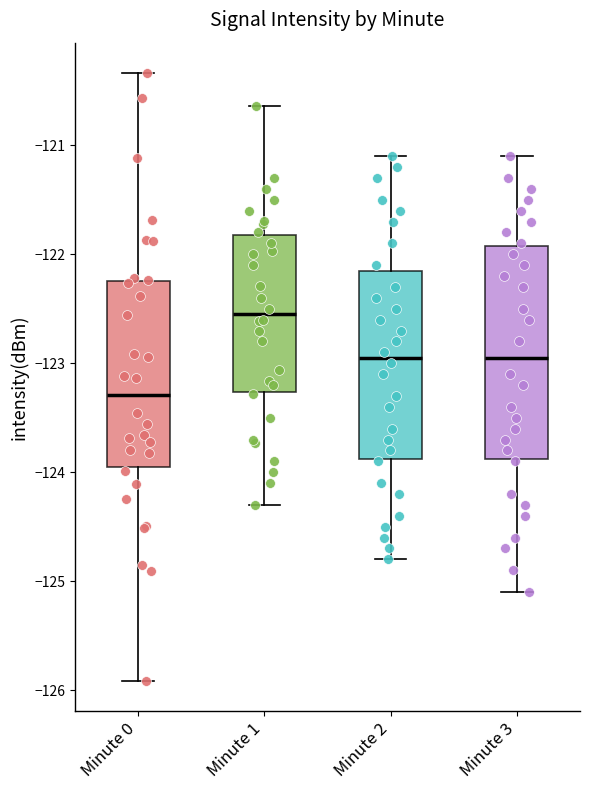

Where does the lower whisker of the box for Minute 0 end on the y-axis? The values are not printed on the chart, so give them approximately, as read against the axis.

-125.9